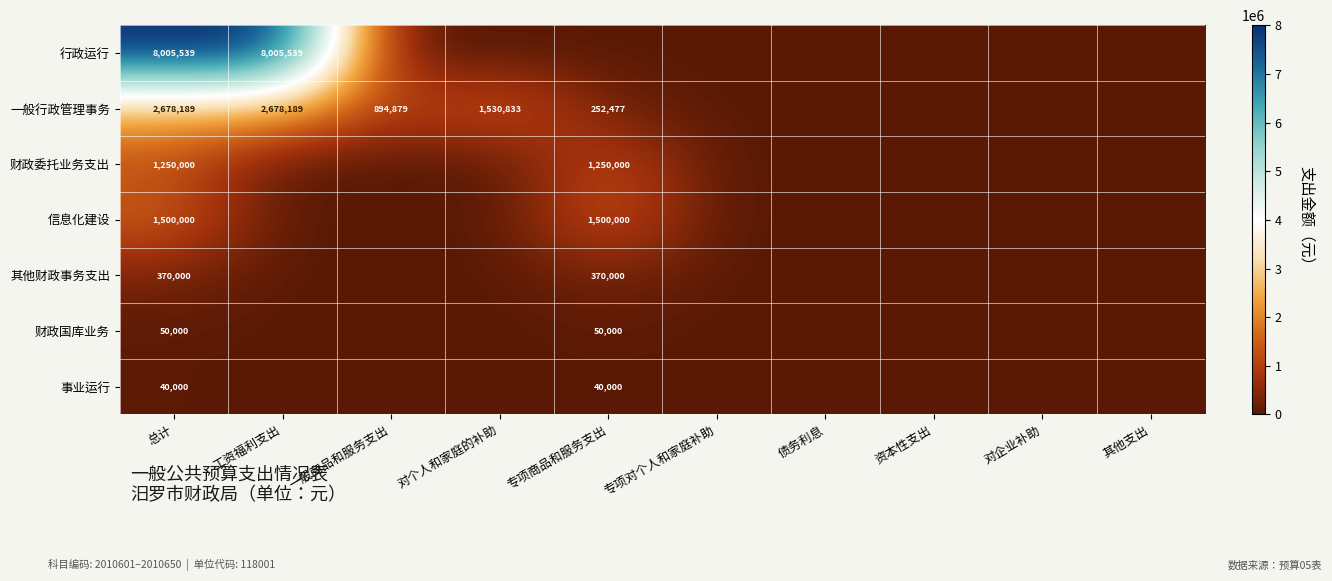

At 总计, list the series in order from smallest to largest.

事业运行, 财政国库业务, 其他财政事务支出, 财政委托业务支出, 信息化建设, 一般行政管理事务, 行政运行